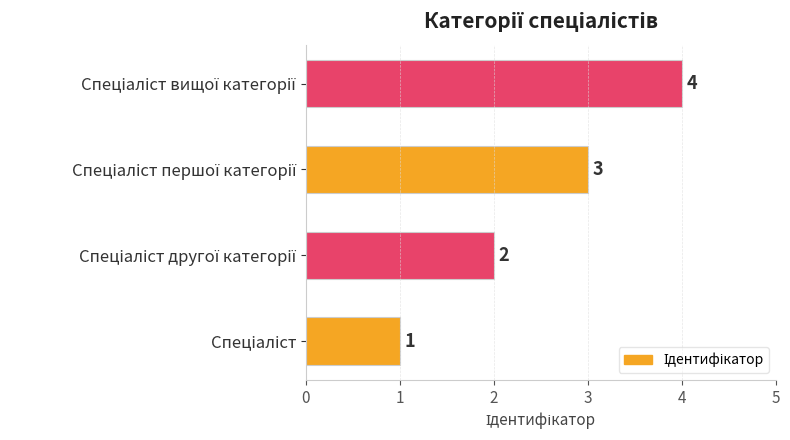

What is the difference between the maximum and minimum values?

3